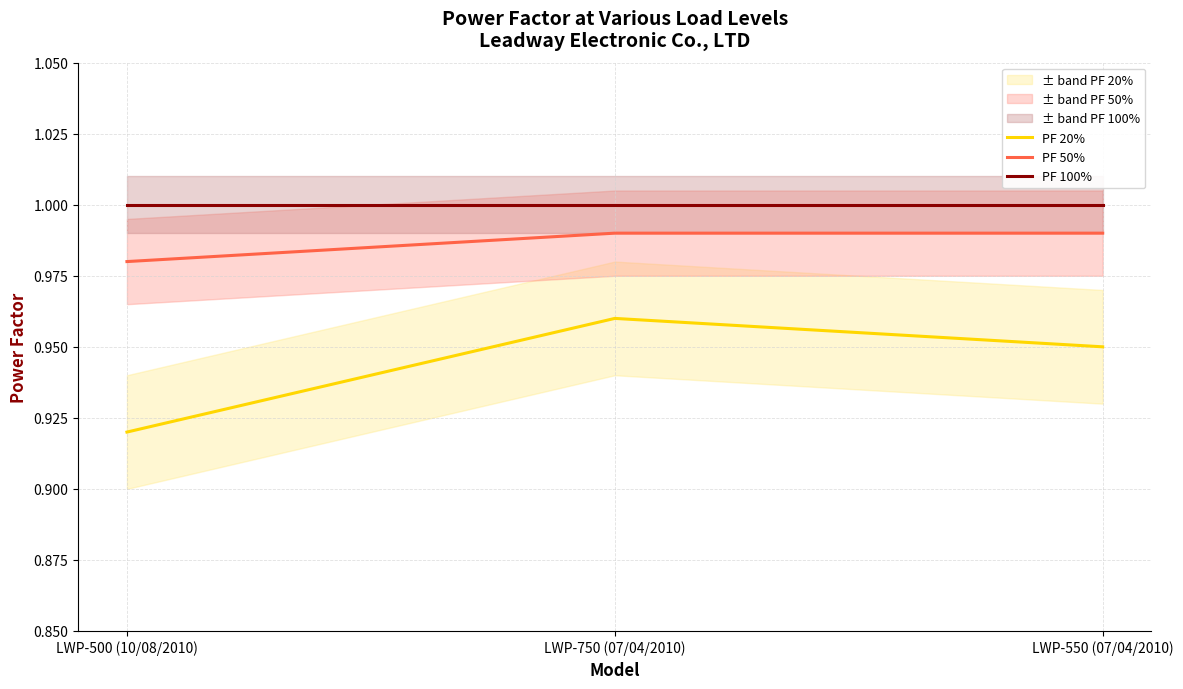

What are all the series names shown in the legend?

PF 20%, PF 50%, PF 100%